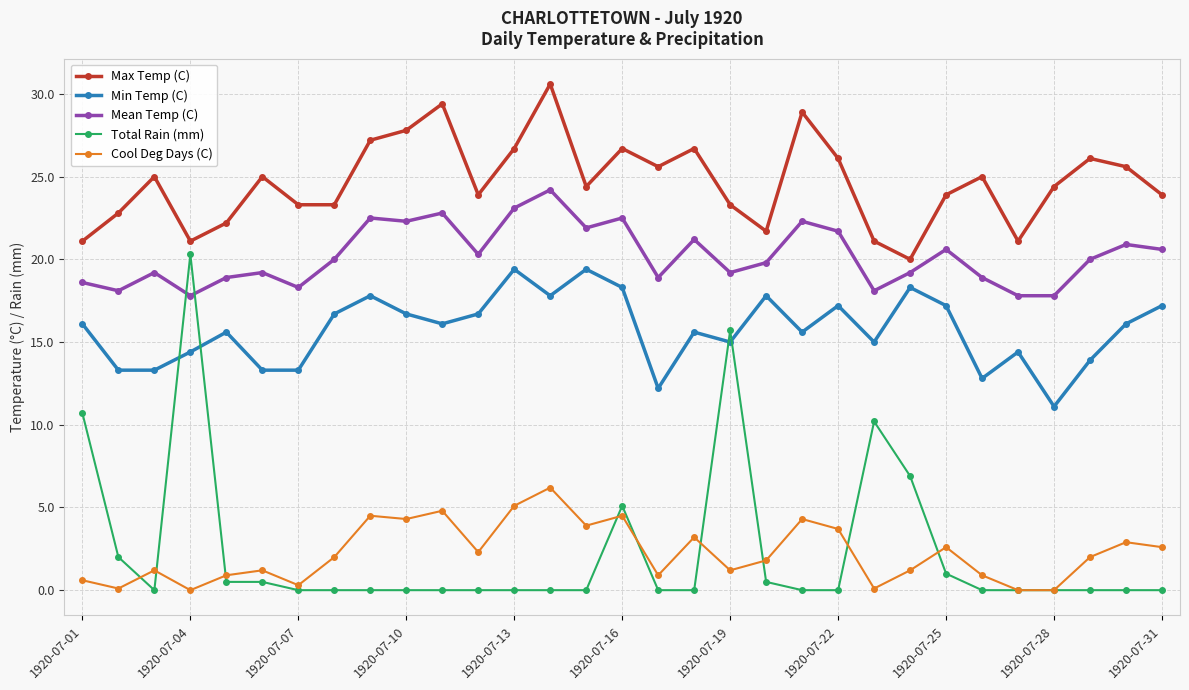

True or false: Max Temp (C) and Min Temp (C) cross at least once.

False